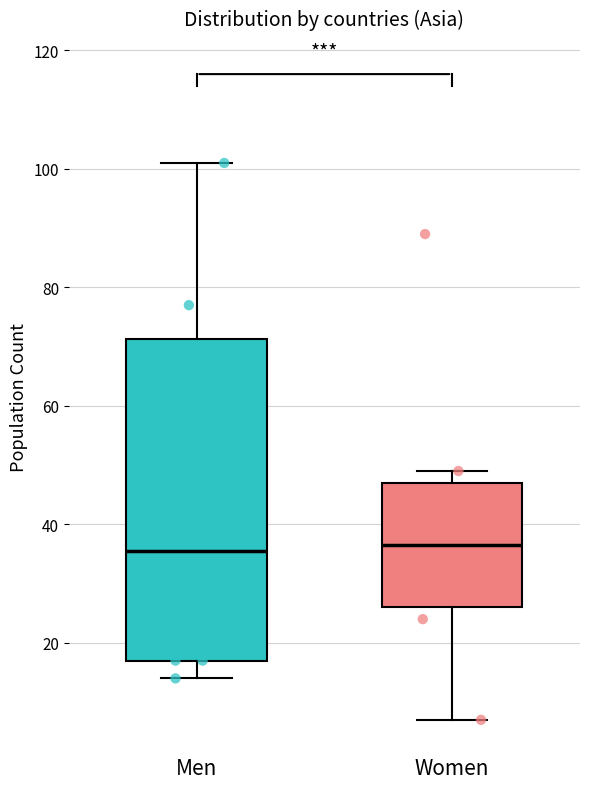

Comparing the boxes themselves (not the whiskers), which one is the tallest?

Men